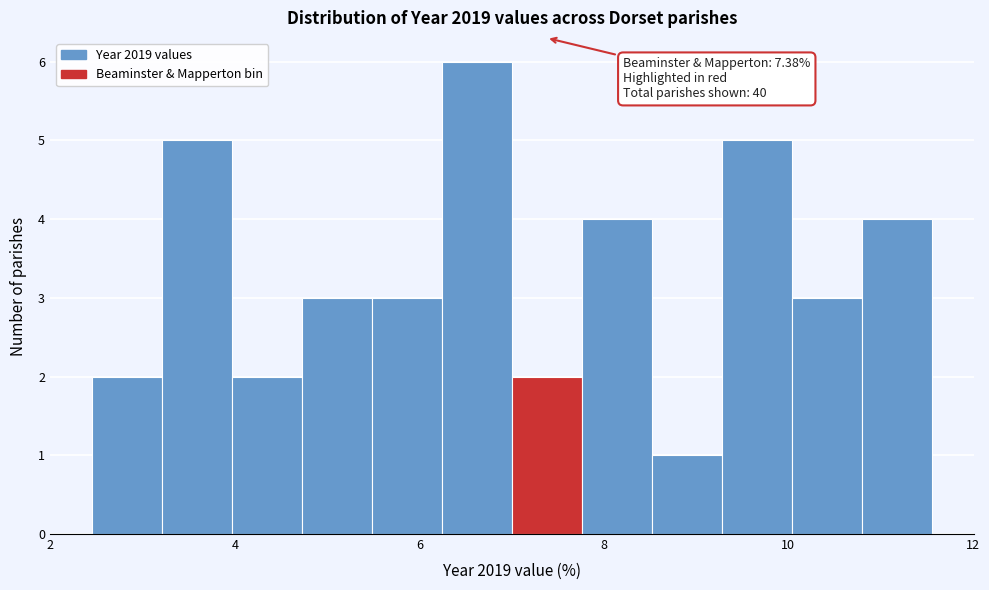

Around what value on the x-axis is the tallest bar? Give the approximate position of its centre, as read against the axis.

6.6